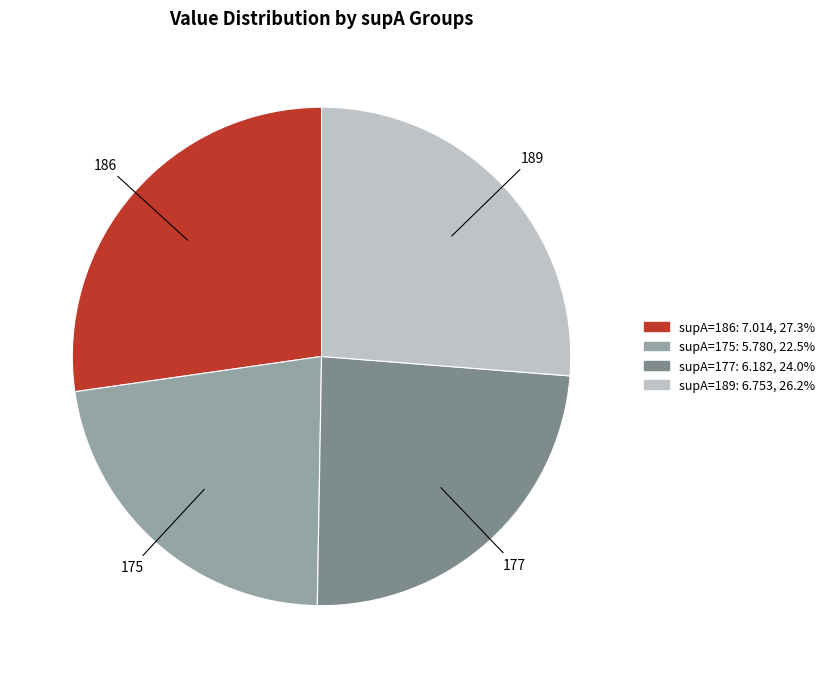

Is there a majority slice in this chart?

No